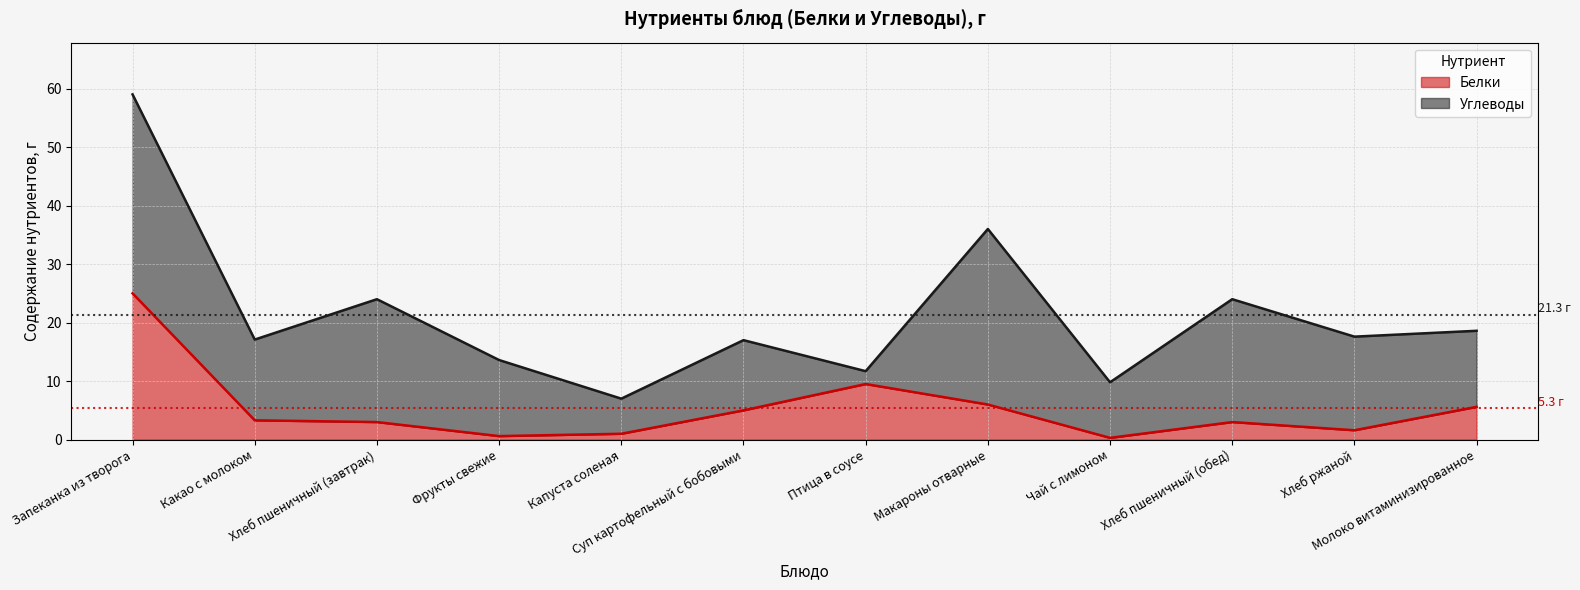

Where does the data first go above 3?

Запеканка из творога